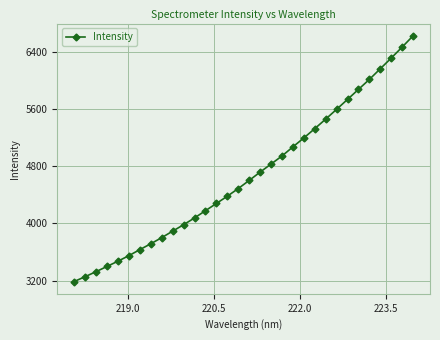

What is the average value?

4673.2